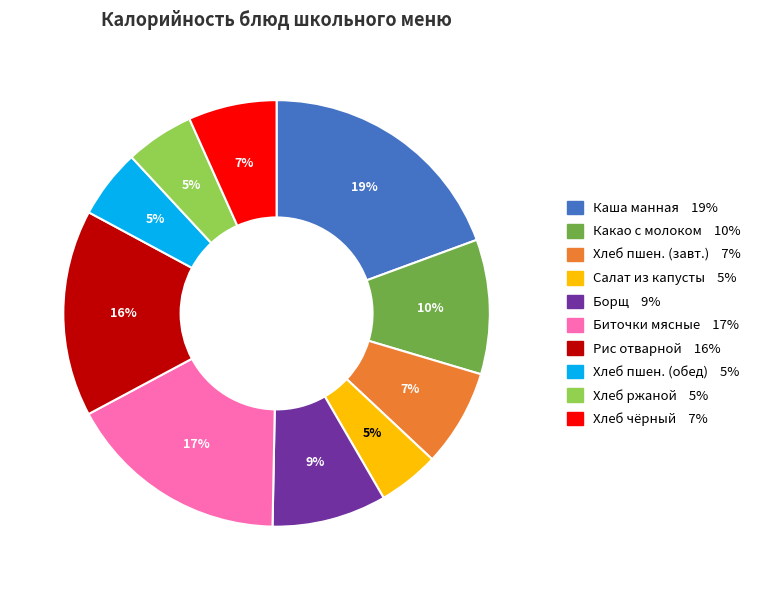

To the nearest percent, what is the average slice percentage?

10%